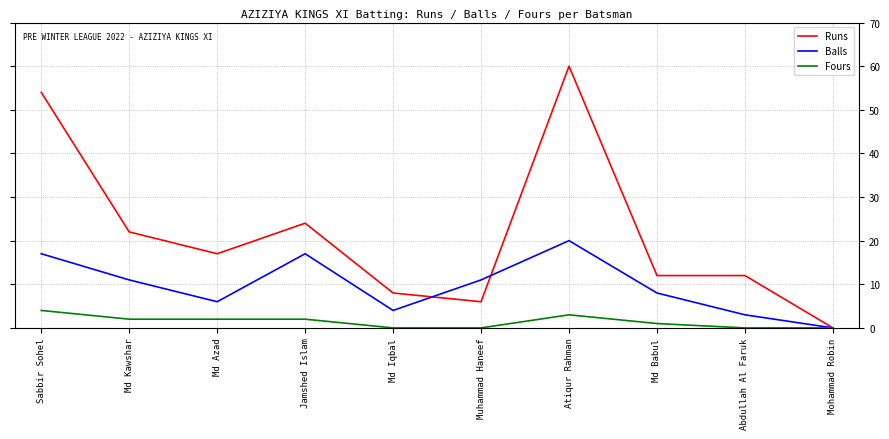

Count the number of categories in the chart.

10